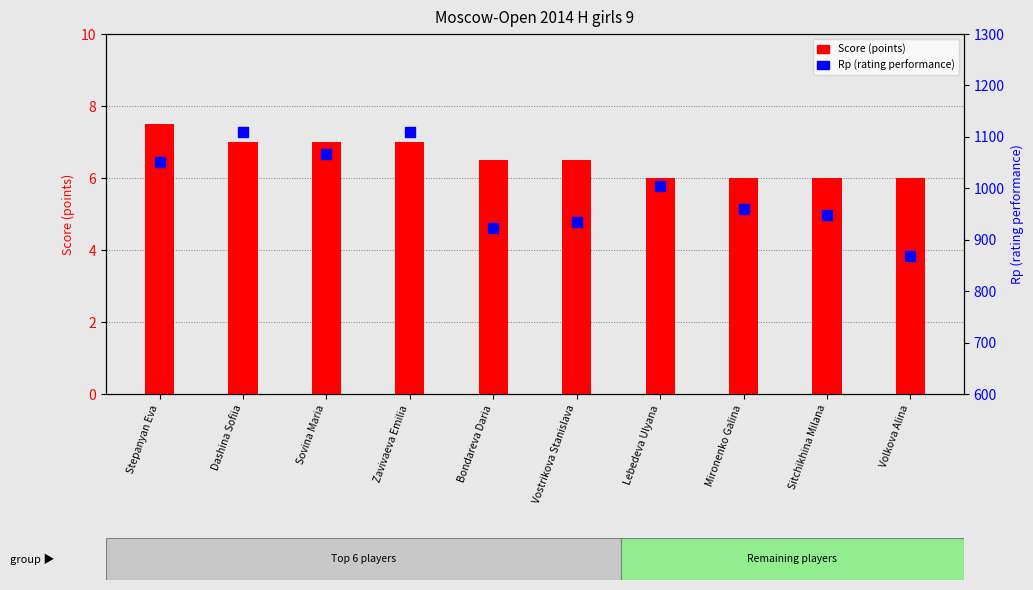

Which series has the largest total across all categories?

Rp (rating performance)